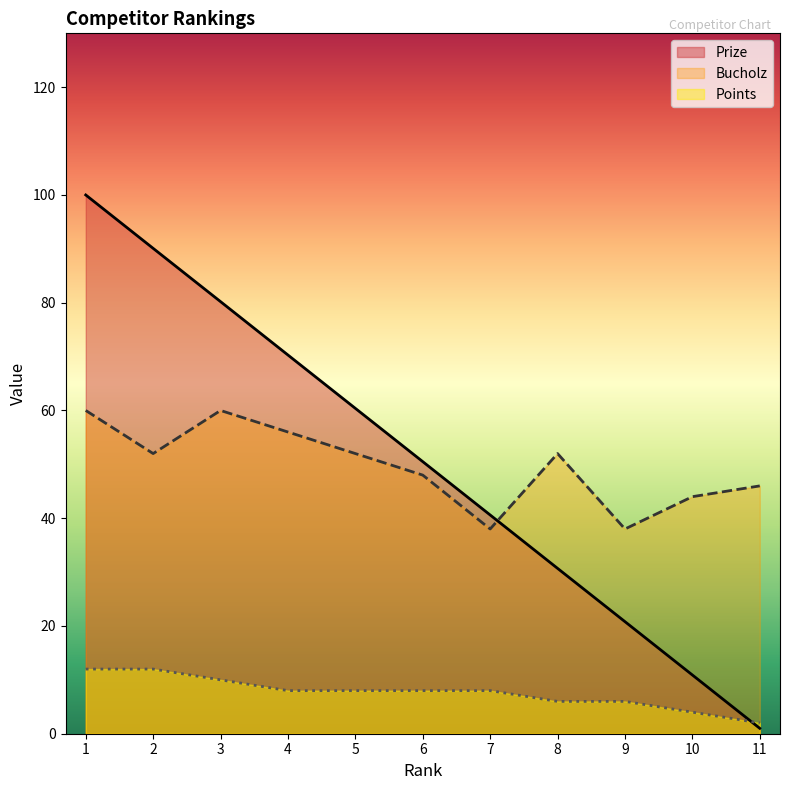

Reading right to left, what are all the values shown in this chart?

Prize: 1.0	10.9	20.8	30.7	40.6	50.5	60.4	70.3	80.2	90.1	100.0
Bucholz: 46.0	44.0	38.0	52.0	38.0	48.0	52.0	56.0	60.0	52.0	60.0
Points: 2.0	4.0	6.0	6.0	8.0	8.0	8.0	8.0	10.0	12.0	12.0